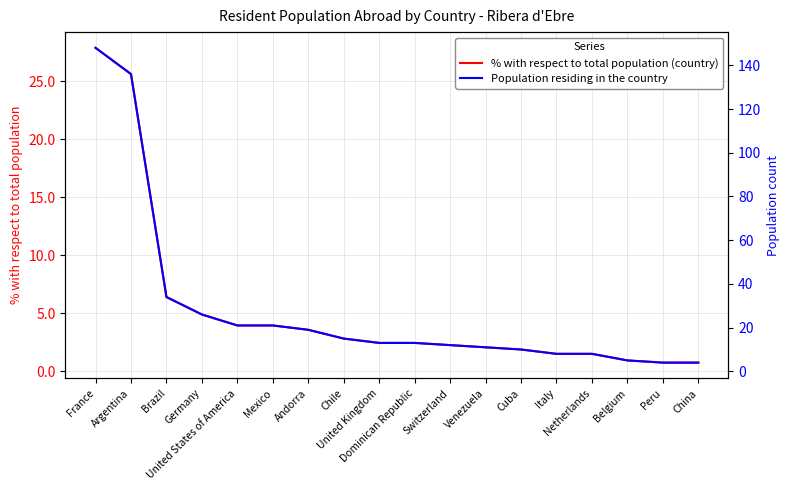

What is the difference between the maximum and minimum values in the Population residing in the country series?

144.0